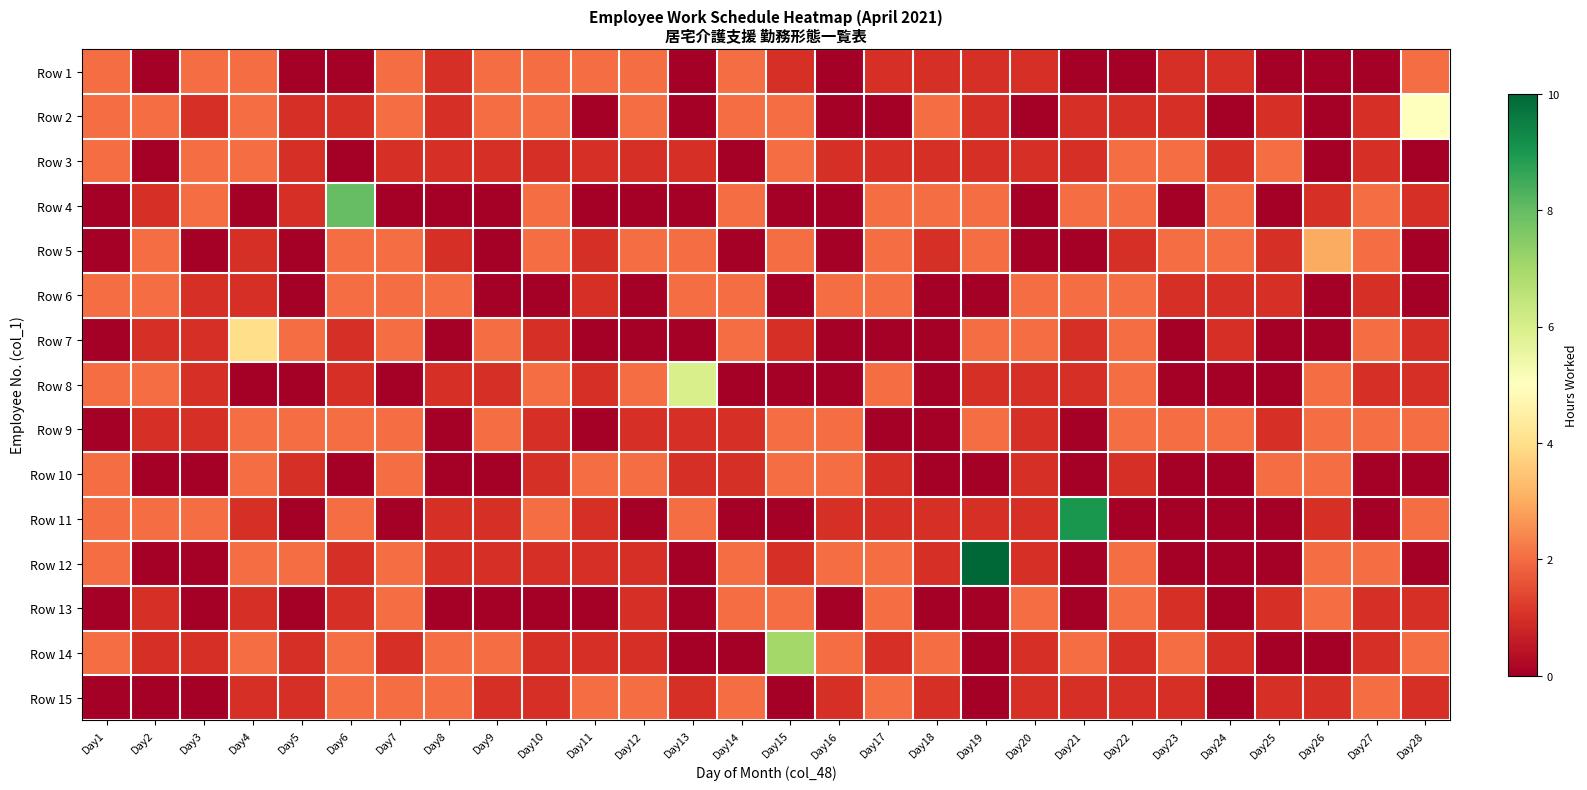

List the series in order of their peak value, highest first.

Row 12, Row 11, Row 4, Row 14, Row 8, Row 2, Row 7, Row 5, Row 1, Row 3, Row 6, Row 9, Row 10, Row 13, Row 15